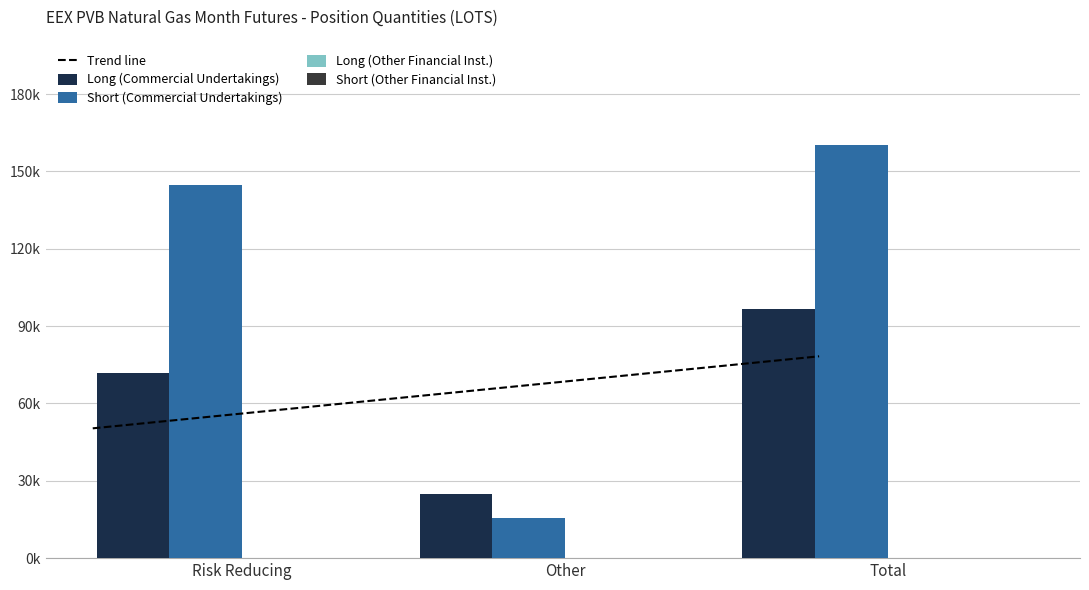

How many Long (Commercial Undertakings) values are between 24830 and 96462?

3